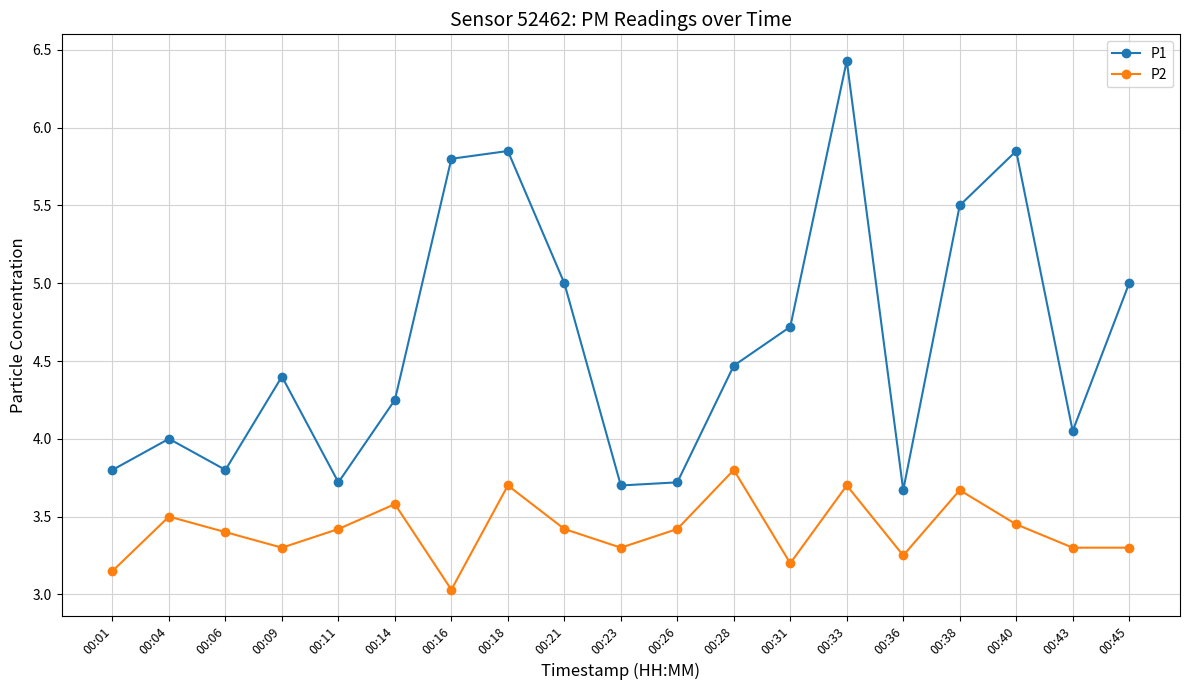

True or false: P1 and P2 cross at least once.

False